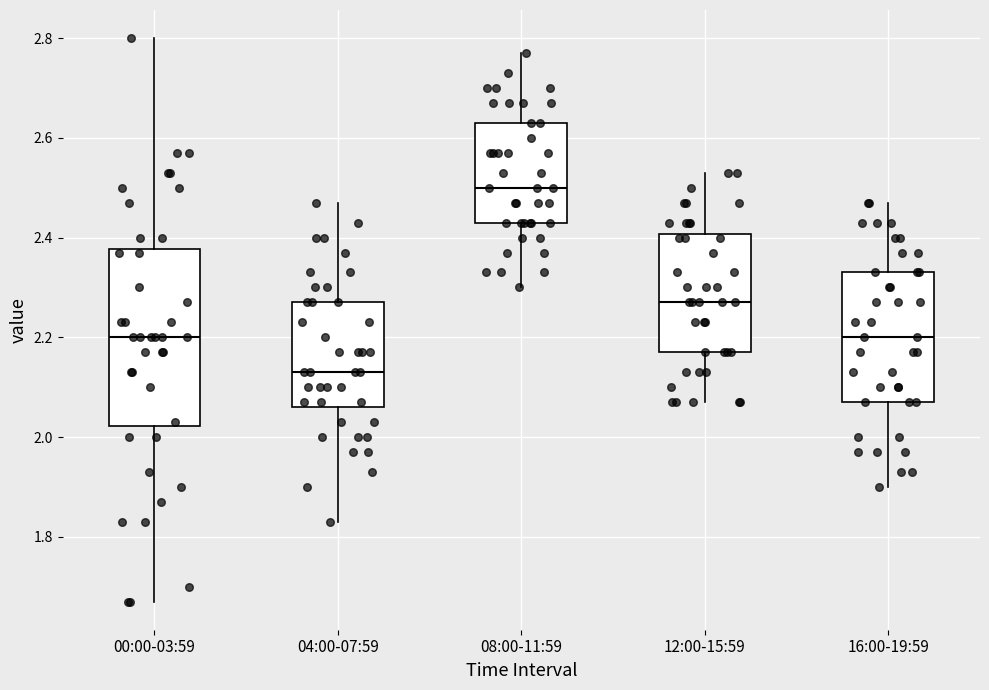

Reading left to right, transcribe this box plot: for each box, give where its median line is, the range the box spans, and where its two whiskers end, as read against the y-axis. The values are not printed on the chart, so give them approximately, as read against the axis.

00:00-03:59: median 2.20, box 2.02 to 2.38, whiskers 1.68 to 2.80
04:00-07:59: median 2.14, box 2.06 to 2.28, whiskers 1.84 to 2.48
08:00-11:59: median 2.50, box 2.44 to 2.64, whiskers 2.30 to 2.78
12:00-15:59: median 2.28, box 2.18 to 2.40, whiskers 2.08 to 2.54
16:00-19:59: median 2.20, box 2.08 to 2.34, whiskers 1.90 to 2.48